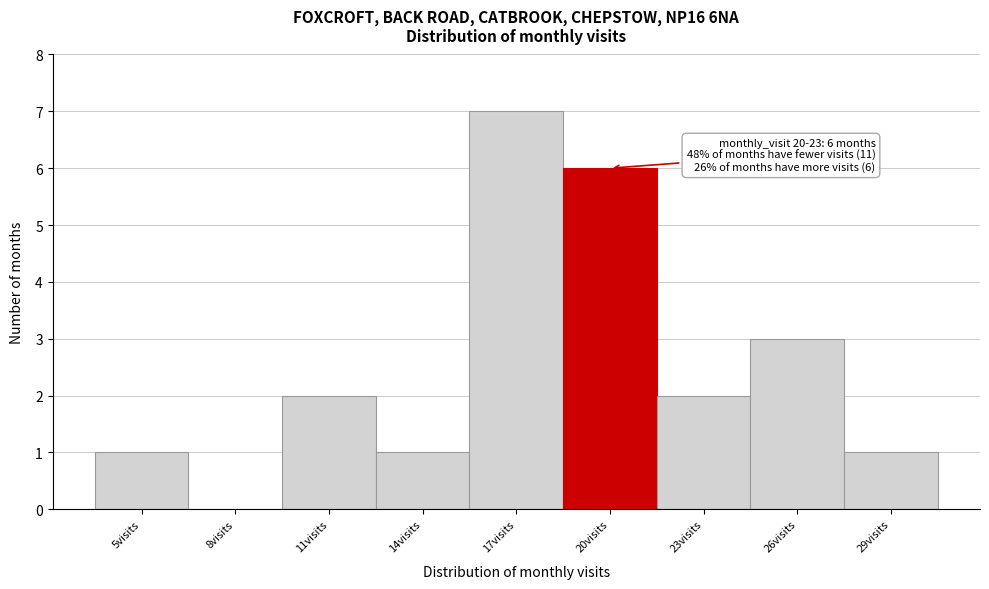

Reading left to right, list all the values displayed in this chart.

5visits=1	8visits=0	11visits=2	14visits=1	17visits=7	20visits=6	23visits=2	26visits=3	29visits=1